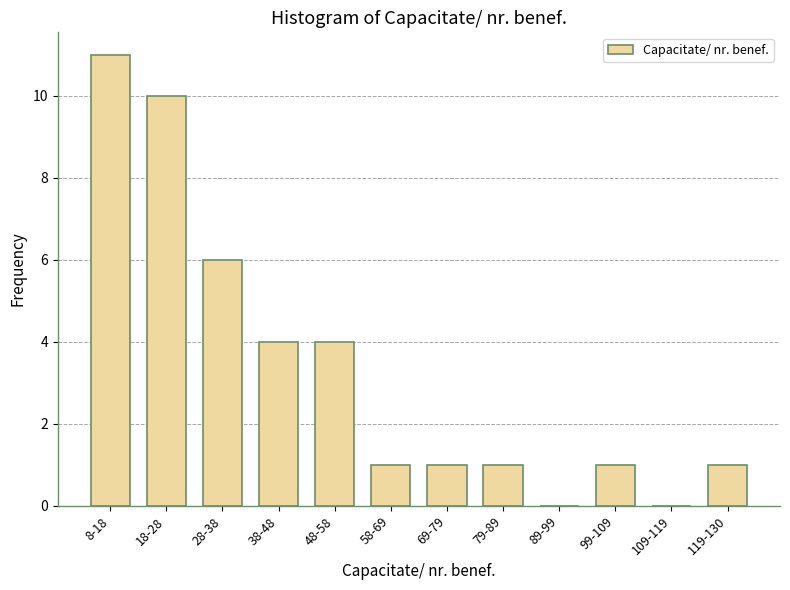

Reading left to right, list all the values displayed in this chart.

8-18=11	18-28=10	28-38=6	38-48=4	48-58=4	58-69=1	69-79=1	79-89=1	89-99=0	99-109=1	109-119=0	119-130=1